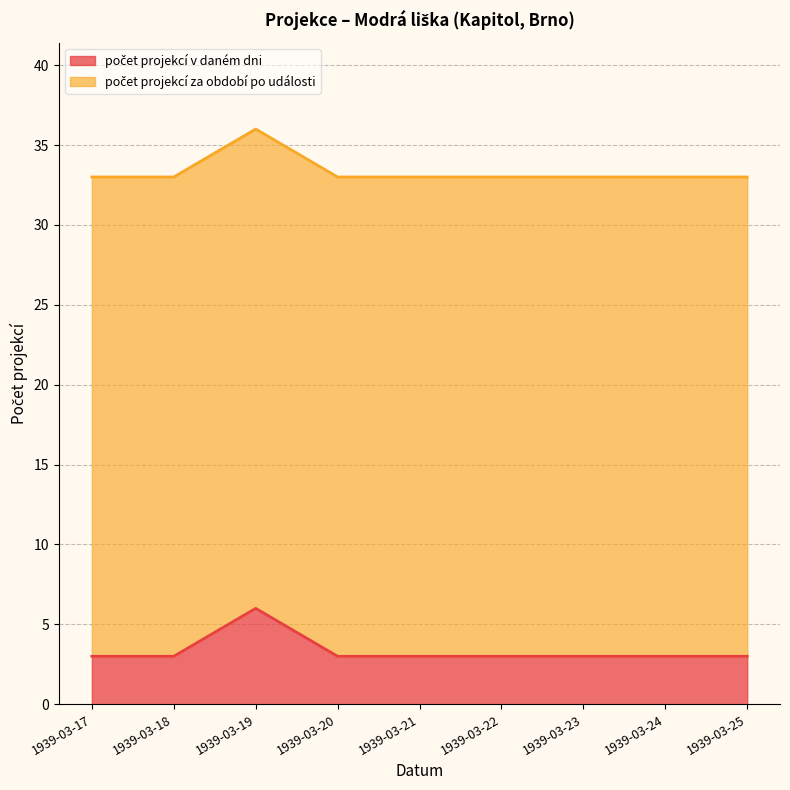

What is the total value across all series at 1939-03-22?

33